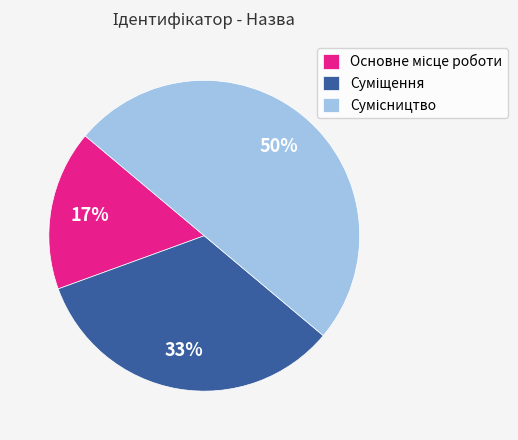

To the nearest percent, what is the difference between the largest and smallest slice percentages?

33%